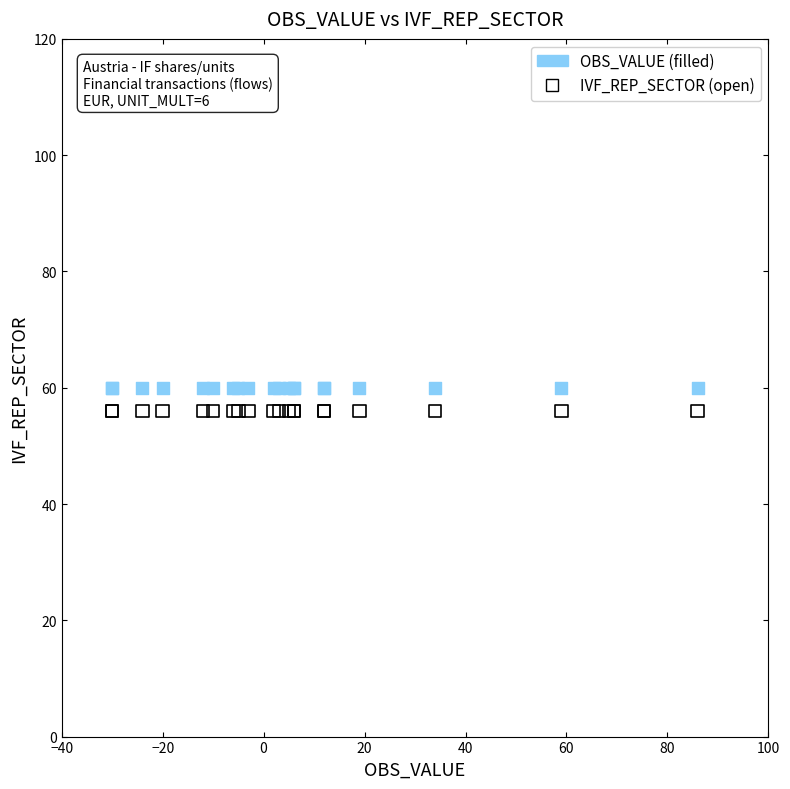

Which series reaches the maximum Y coordinate?

OBS_VALUE (filled)